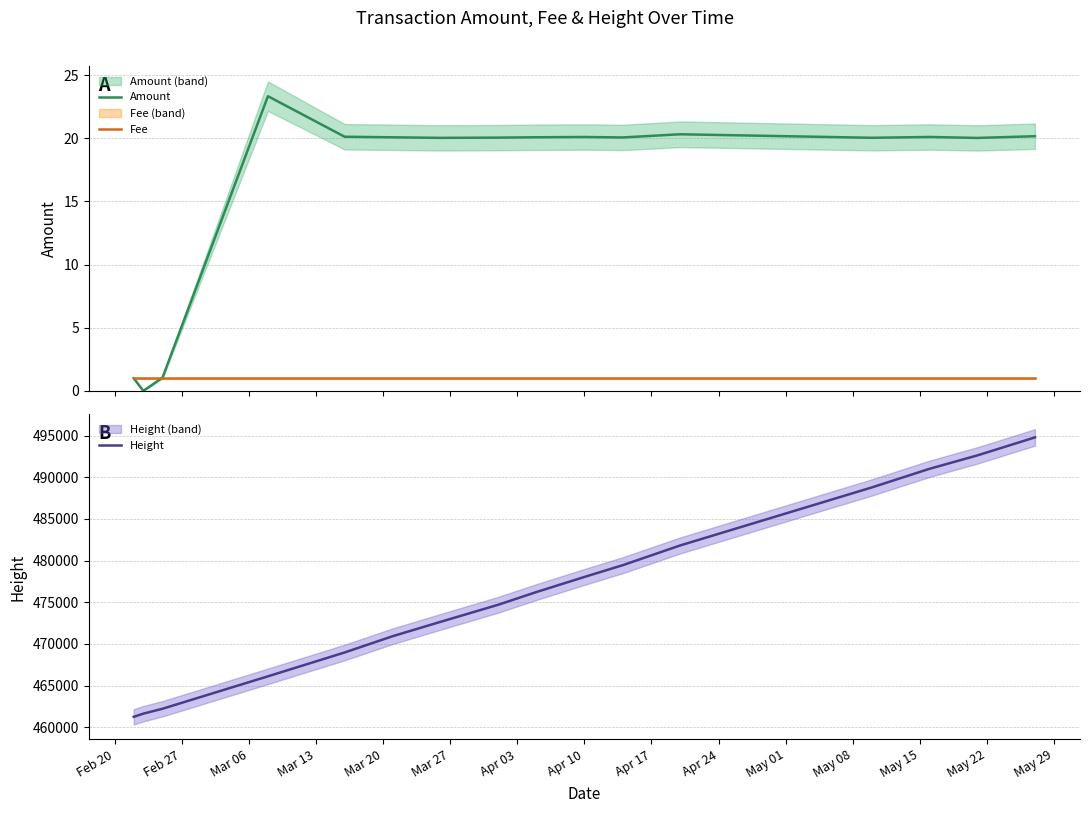

Reading left to right, extract all data points from this chart.

Amount: 1.0	0.0	1.0	23.3	20.1	20.1	20.0	20.1	20.1	20.1	20.1	20.3	20.0	20.1	20.0	20.2
Fee: 1.0	1.0	1.0	1.0	1.0	1.0	1.0	1.0	1.0	1.0	1.0	1.0	1.0	1.0	1.0	1.0
Height: 461250.0	461629.0	462218.0	466110.0	468971.0	470920.0	472647.0	474691.0	476221.0	478030.0	479442.0	481815.0	488780.0	491009.0	492620.0	494778.0